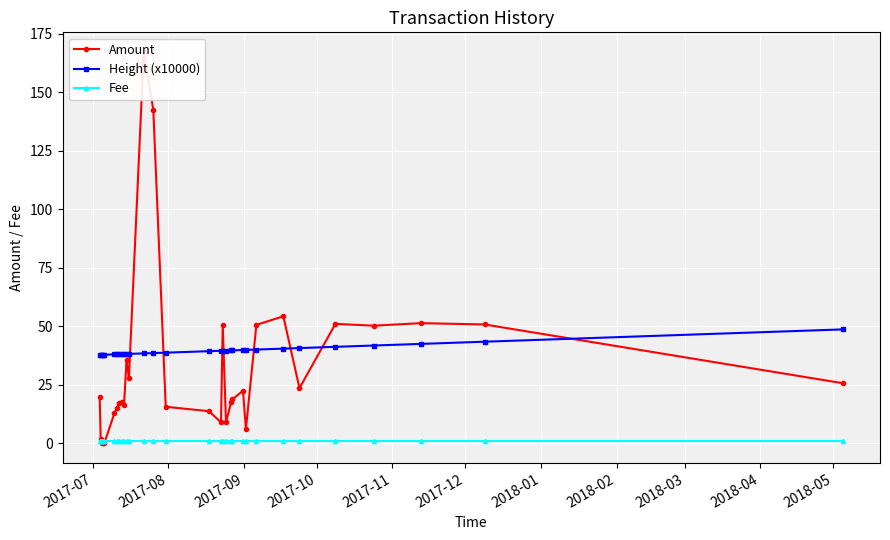

True or false: Fee and Height (x10000) intersect in this chart.

False